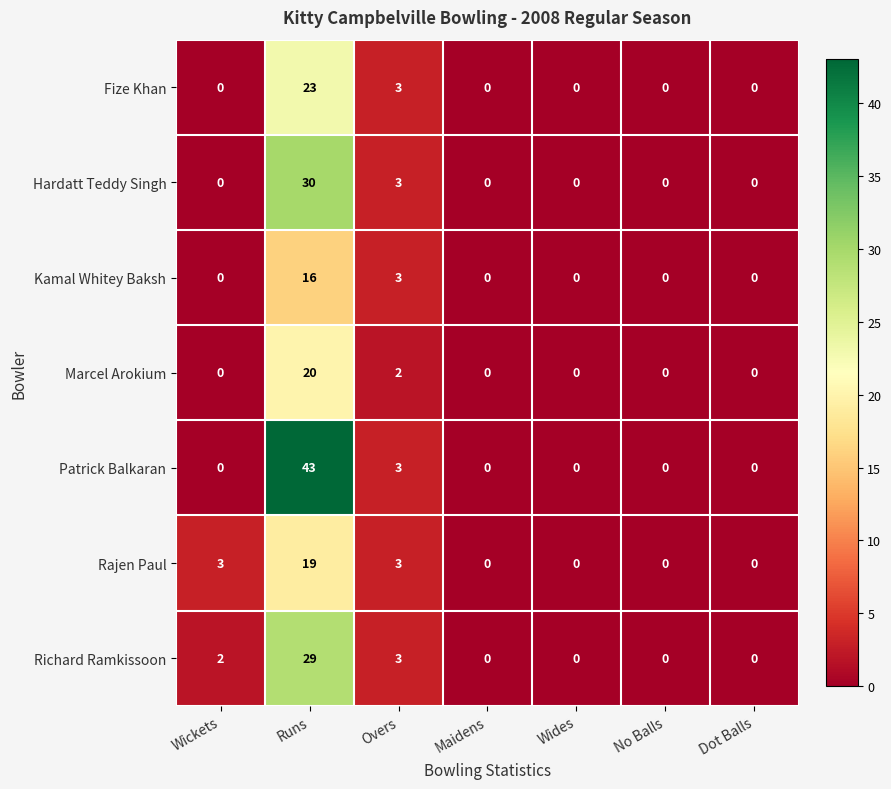

The value of Fize Khan at Wickets is 0. True or false?

True